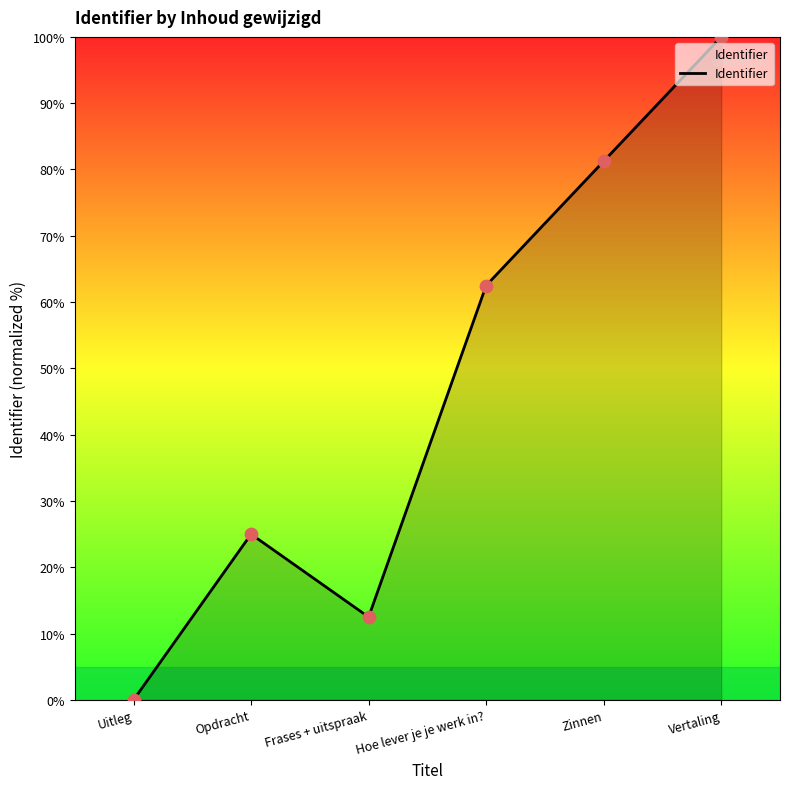

Approximately how many times larger is the value at Opdracht compared to Hoe lever je je werk in??

0.4